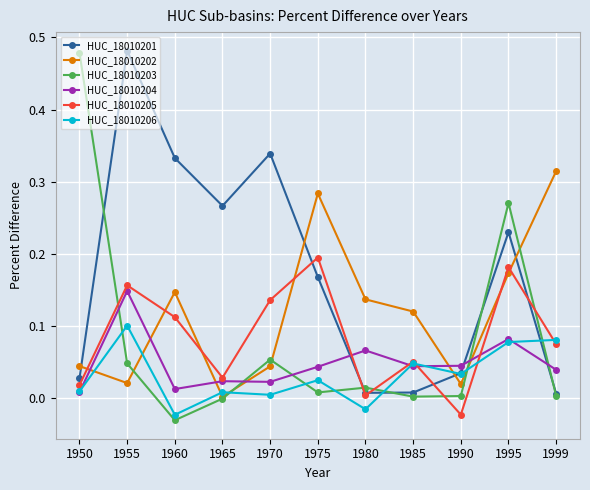

At which category does HUC_18010206 reach its first local valley?

1960